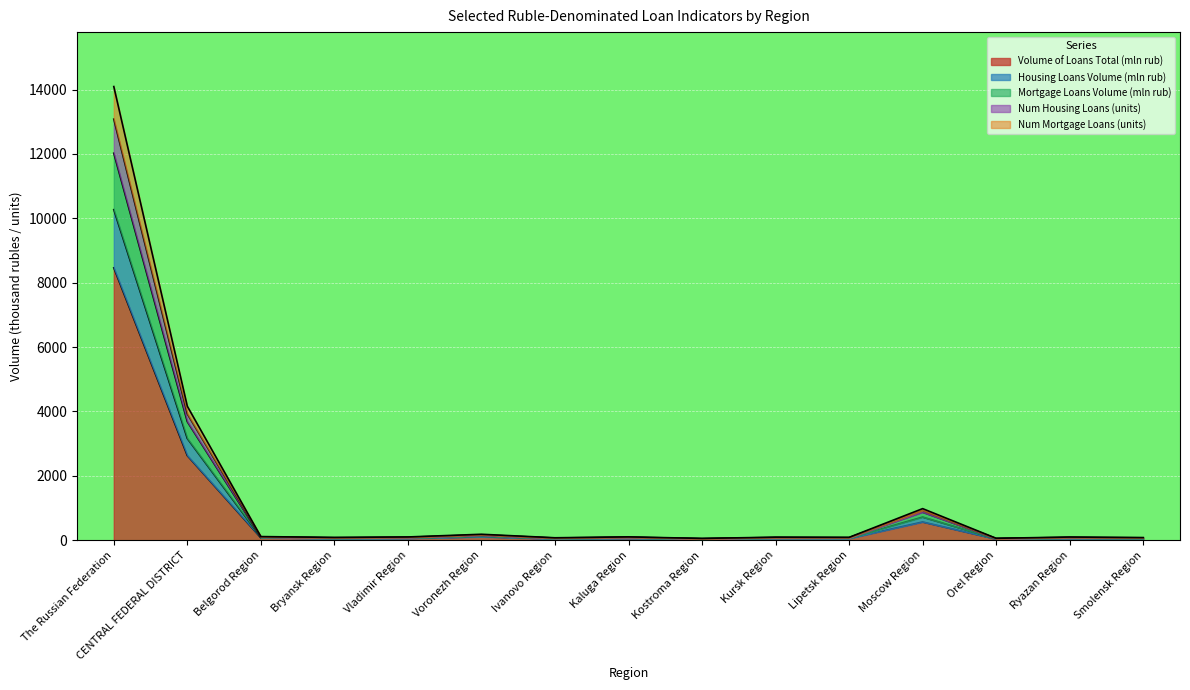

What is the highest value of the Volume of Loans Total (mln rub) series?

8461.4